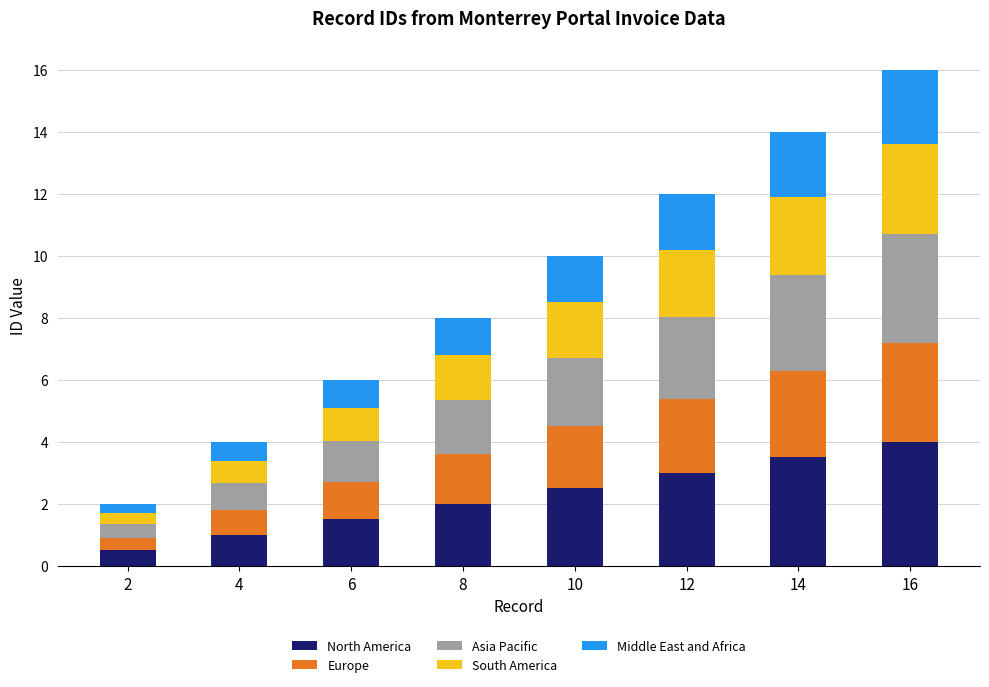

What is the sum of all North America values?

18.0